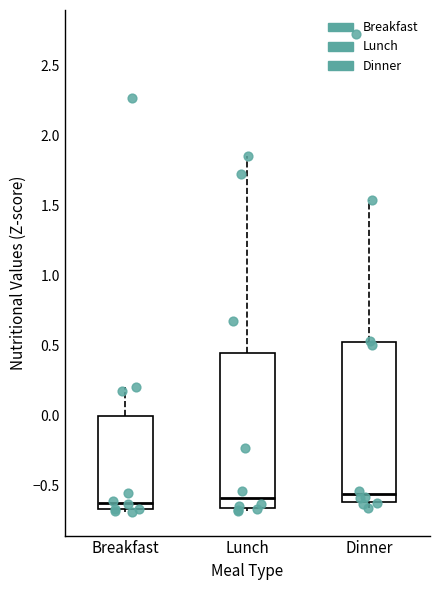

Reading left to right, read every box against the y-axis: the position of its median line, the range the box covers, and the ends of its whiskers. The values are not printed on the chart, so give them approximately, as read against the axis.

Breakfast: median -0.60, box -0.65 to 0.00, whiskers -0.70 to 0.20
Lunch: median -0.60, box -0.65 to 0.45, whiskers -0.70 to 1.85
Dinner: median -0.55, box -0.60 to 0.50, whiskers -0.65 to 1.55